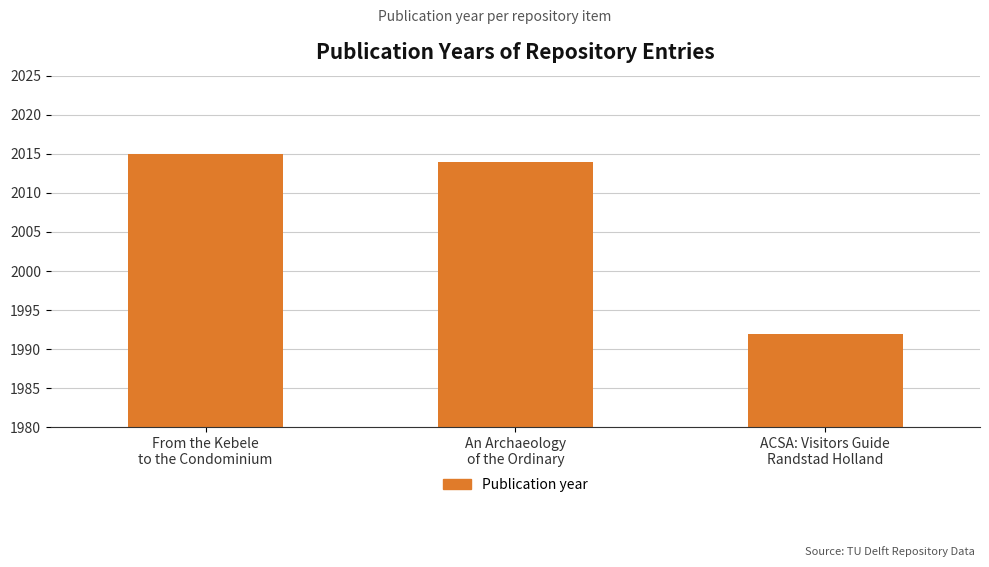

Reading left to right, extract all data points from this chart.

2015	2014	1992